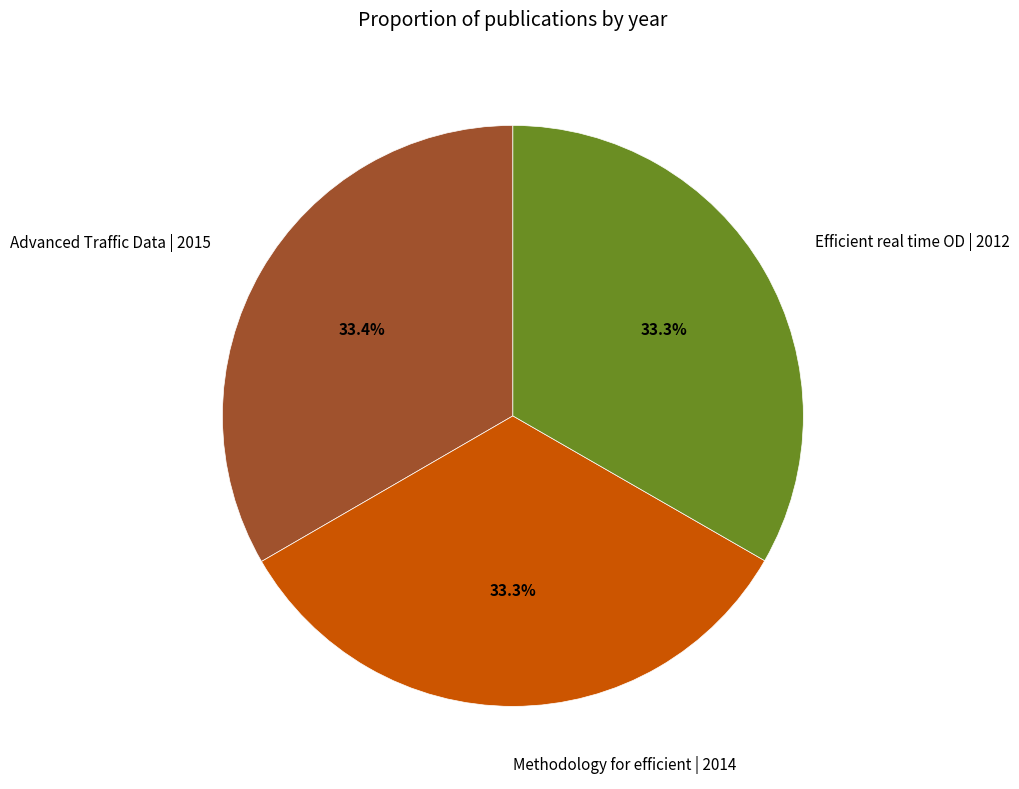

To the nearest percent, what portion does Advanced Traffic Data | 2015 represent?

33%